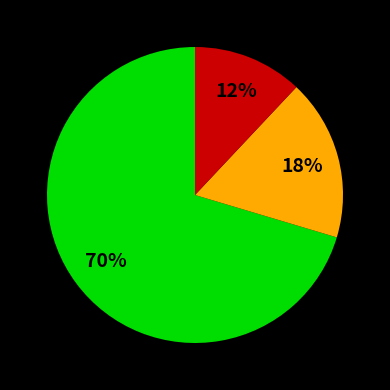

To the nearest percent, what is the difference between the largest and smallest slice percentages?

58%